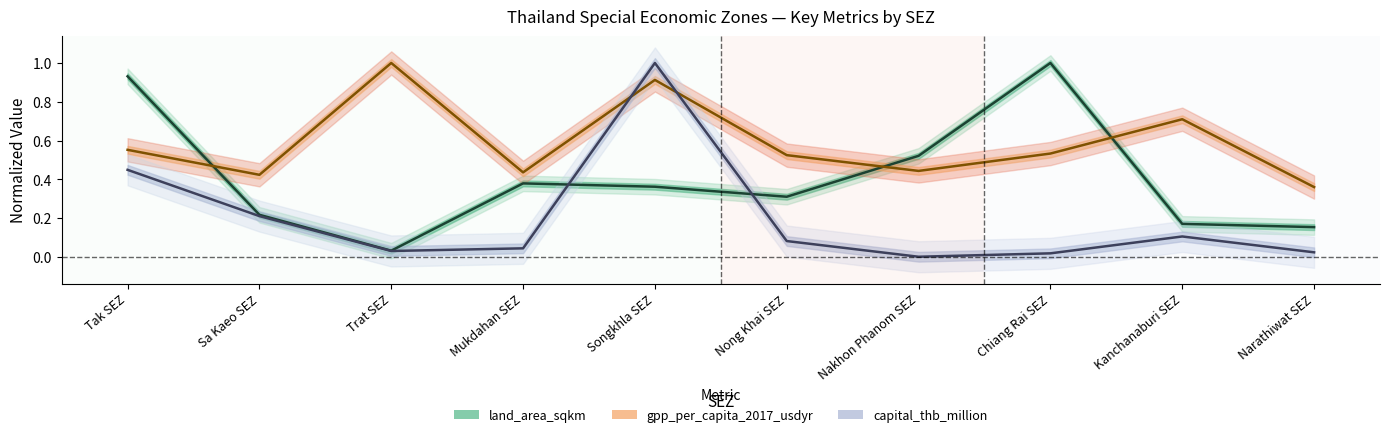

True or false: capital_thb_million has more than 0 interior local peaks.

True